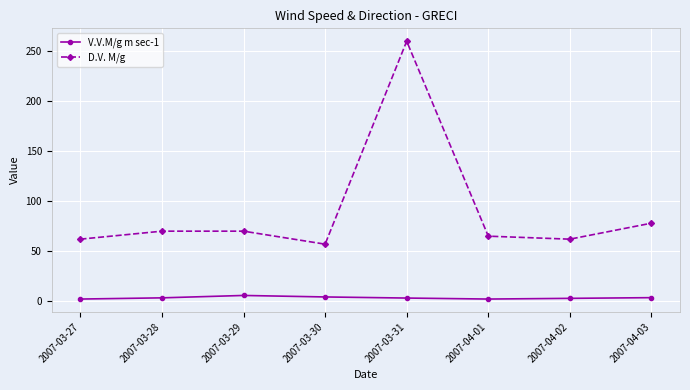

How many series are shown in this chart?

2